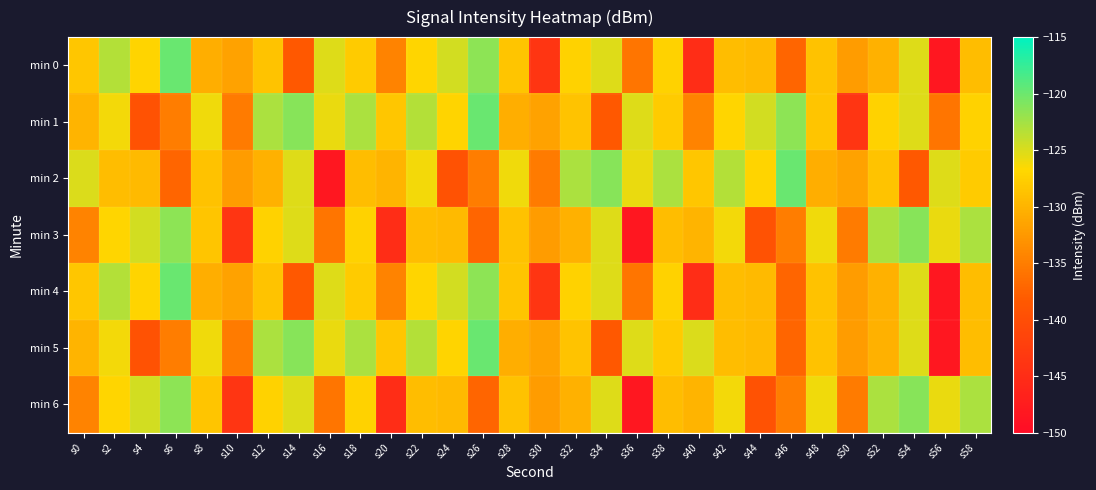

What is the total value across all series at s18?

-885.2